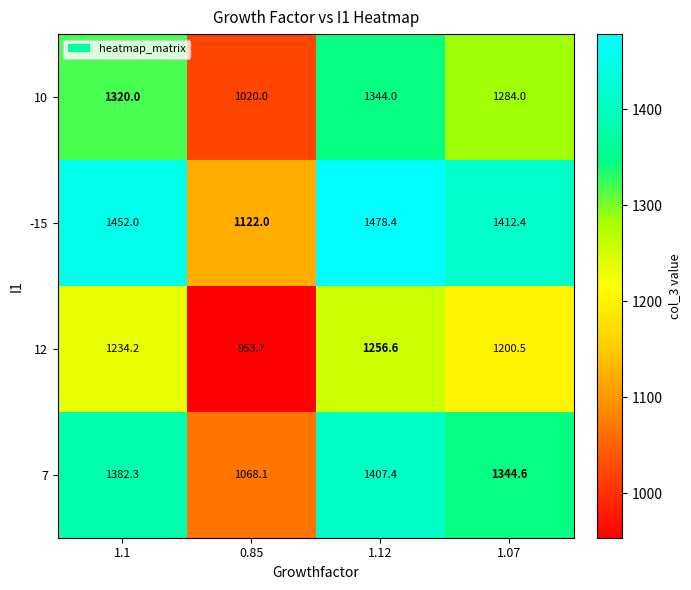

What is the smallest value displayed?

953.7